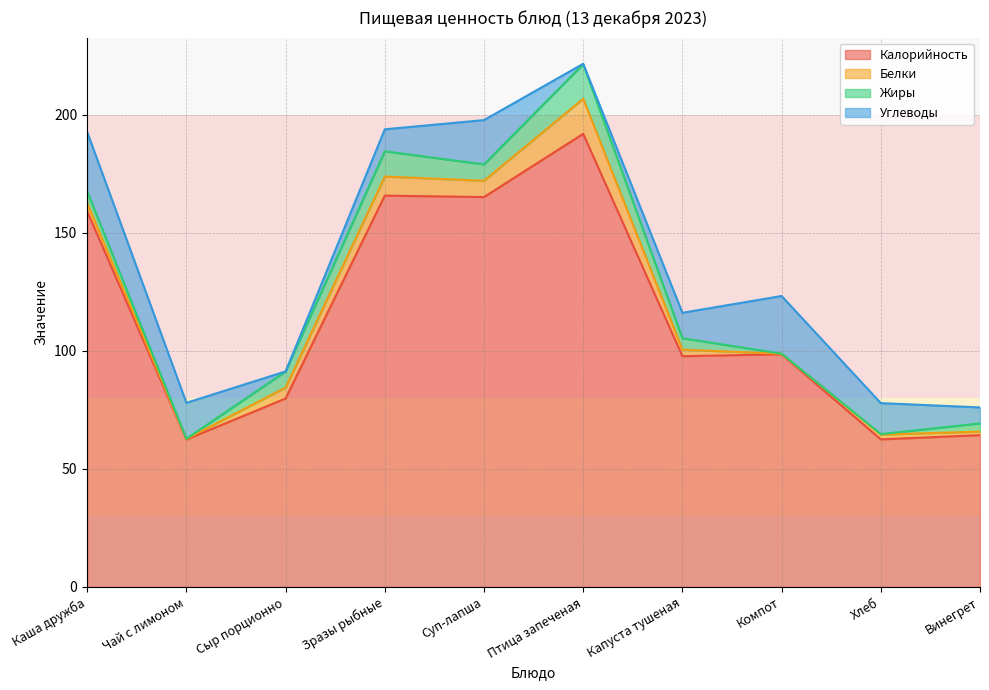

How many interior local valleys does the Жиры series have?

3